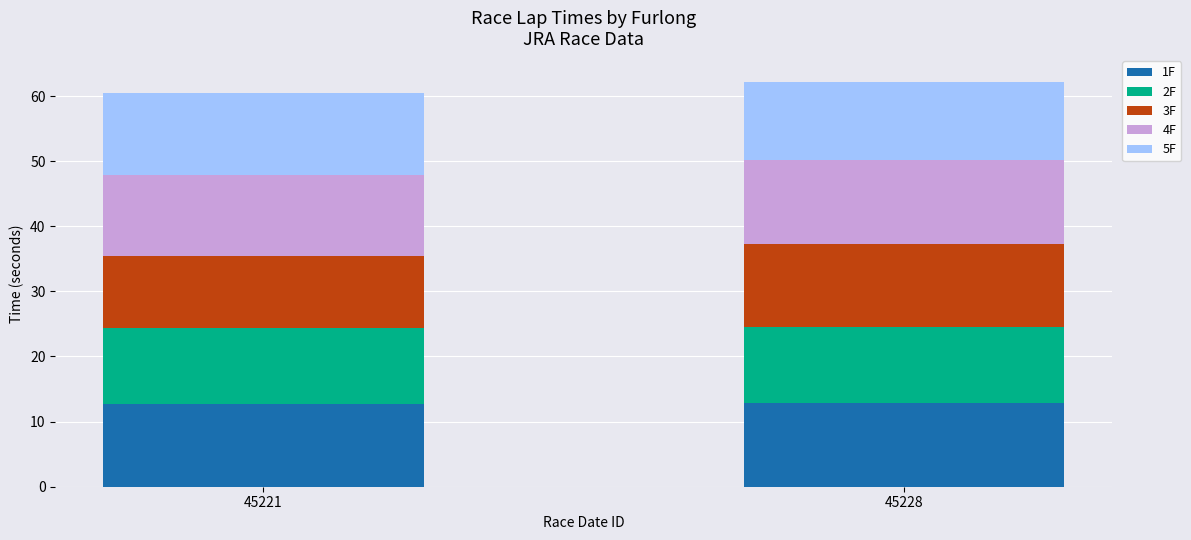

What is the sum of all 1F values?

25.5